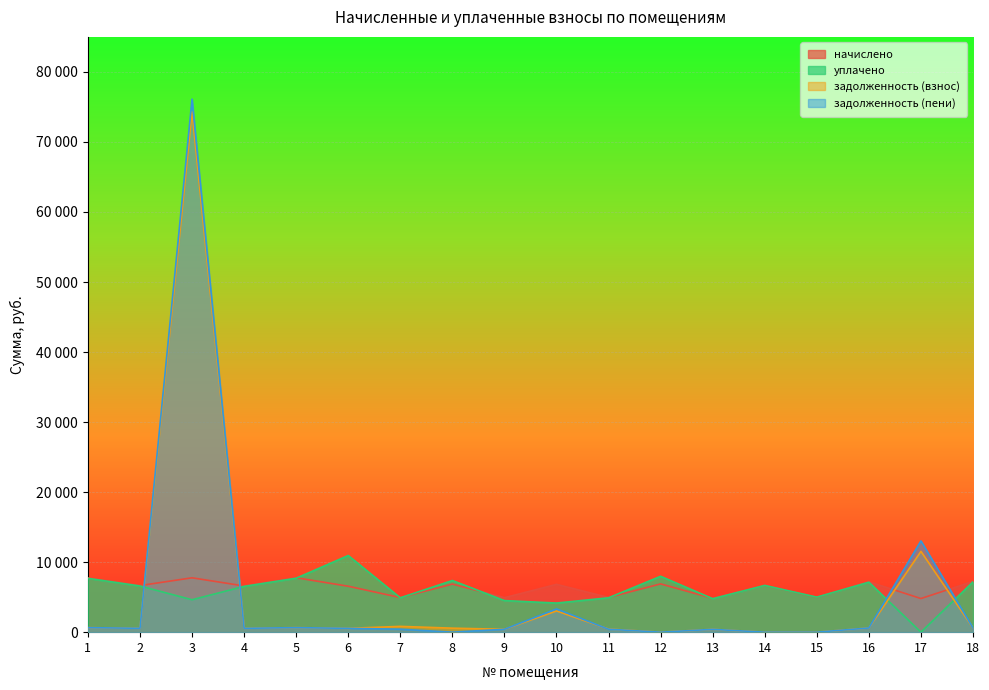

In задолженность (пени), how many points are lower than both neighbors (excluding endpoints)?

5